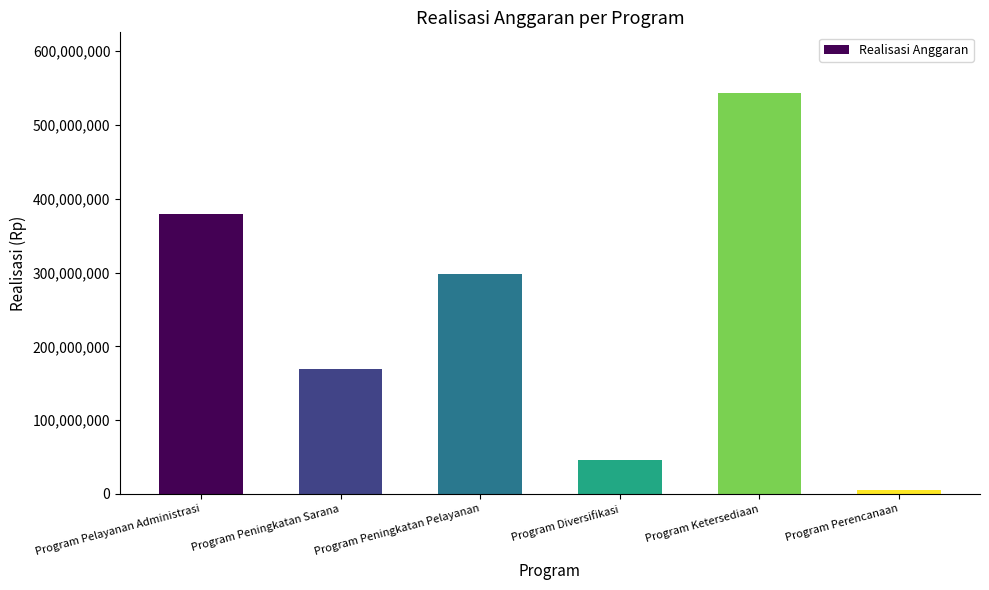

What is the sum of the values at Program Pelayanan Administrasi and Program Diversifikasi?

426254795